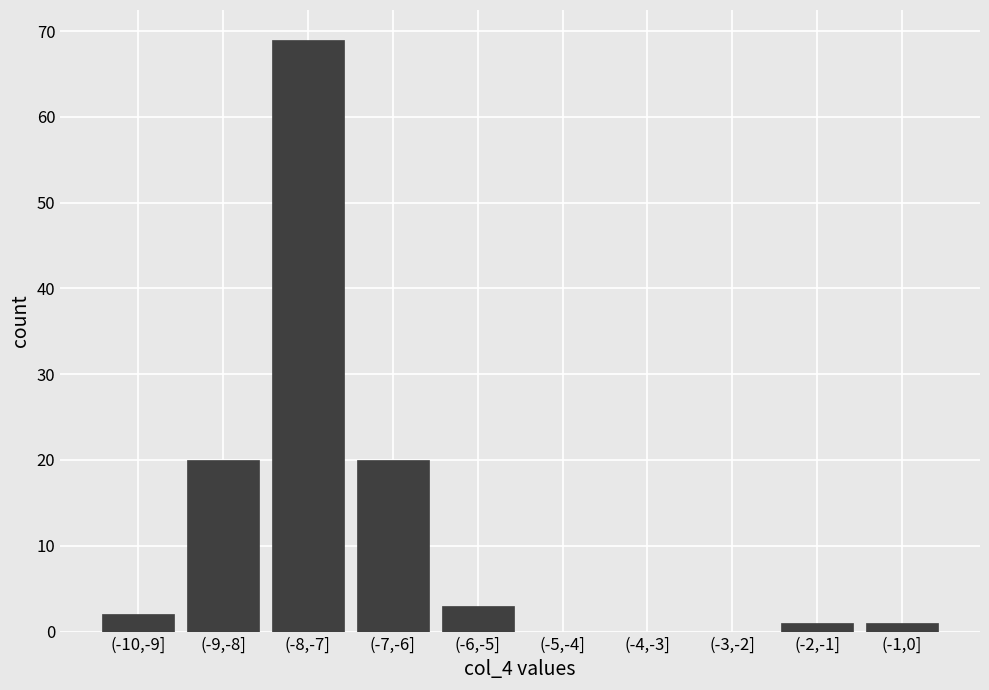

Reading left to right, transcribe all the data shown in this chart.

(-10,-9]=2	(-9,-8]=20	(-8,-7]=69	(-7,-6]=20	(-6,-5]=3	(-5,-4]=0	(-4,-3]=0	(-3,-2]=0	(-2,-1]=1	(-1,0]=1